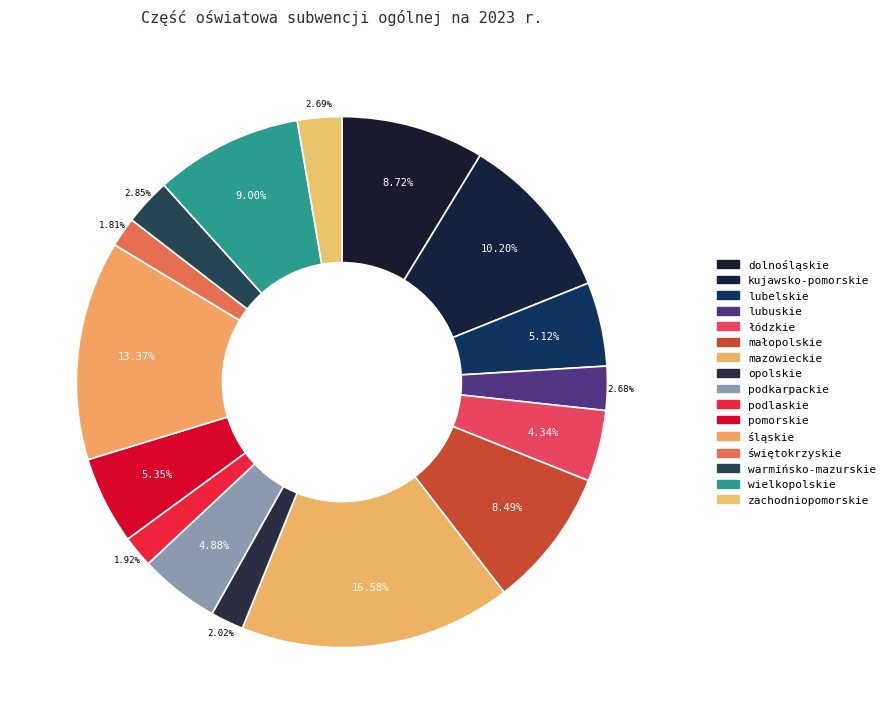

How many segments does this pie chart have?

16